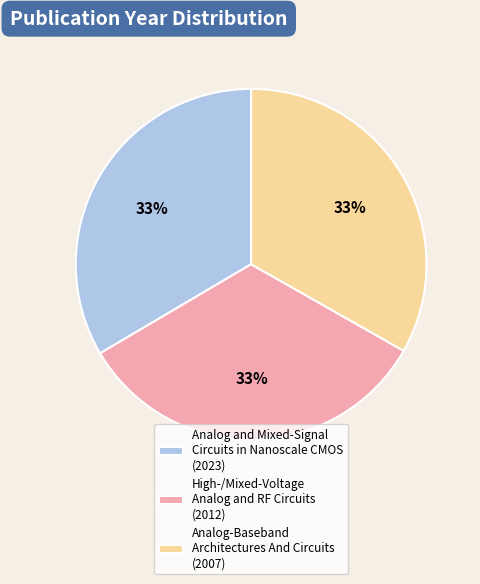

Is it true that Analog-Baseband Architectures And Circuits is 42% of the pie?

False